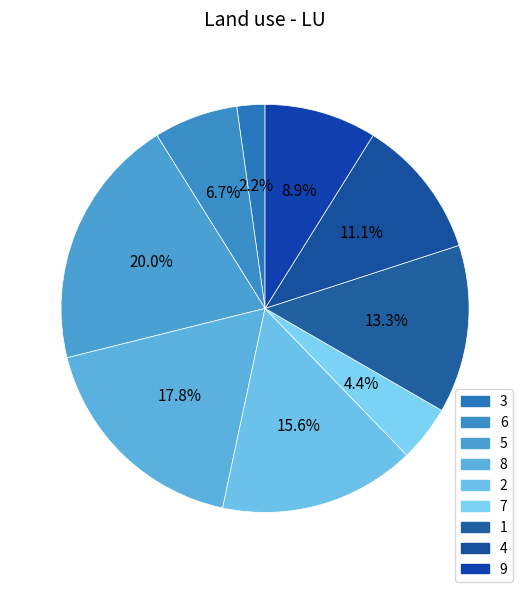

To the nearest percent, what is the difference between the largest and smallest slice percentages?

18%